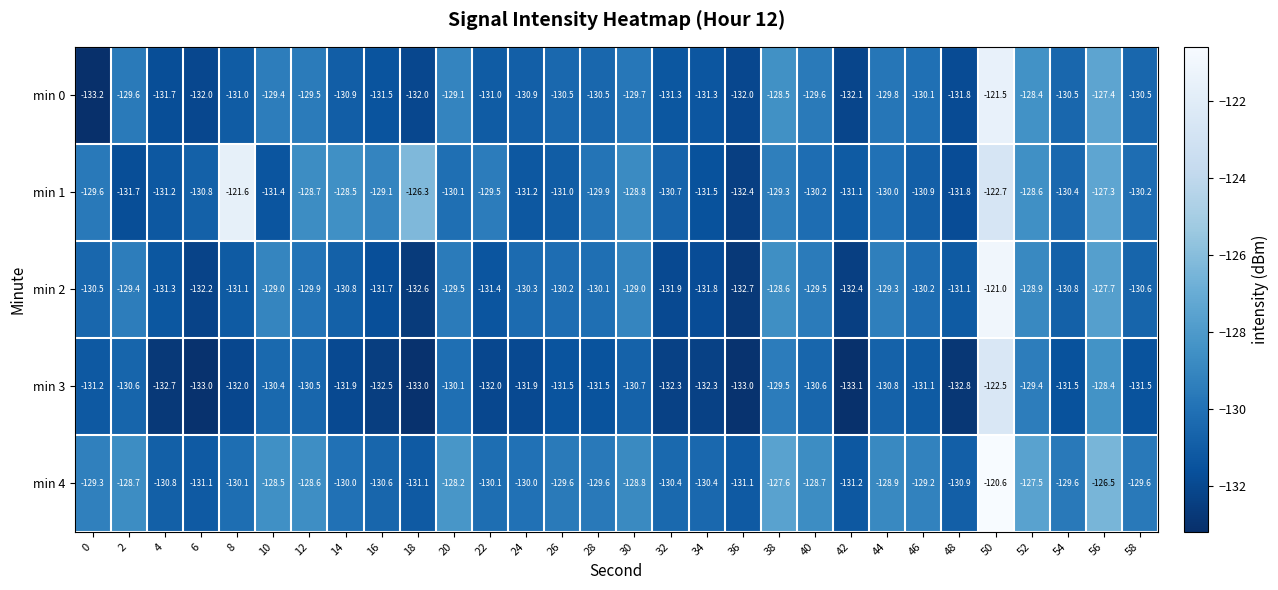

How many data points in min 2 are above -130?

11